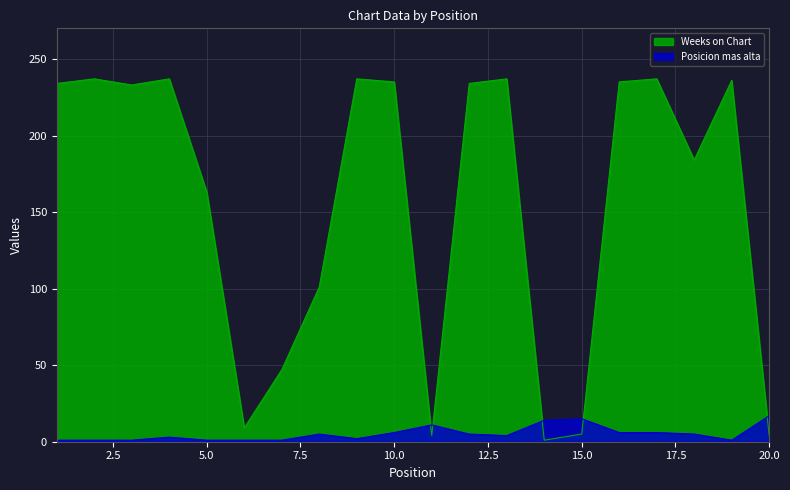

At which label is Posicion mas alta closest to 9?

11